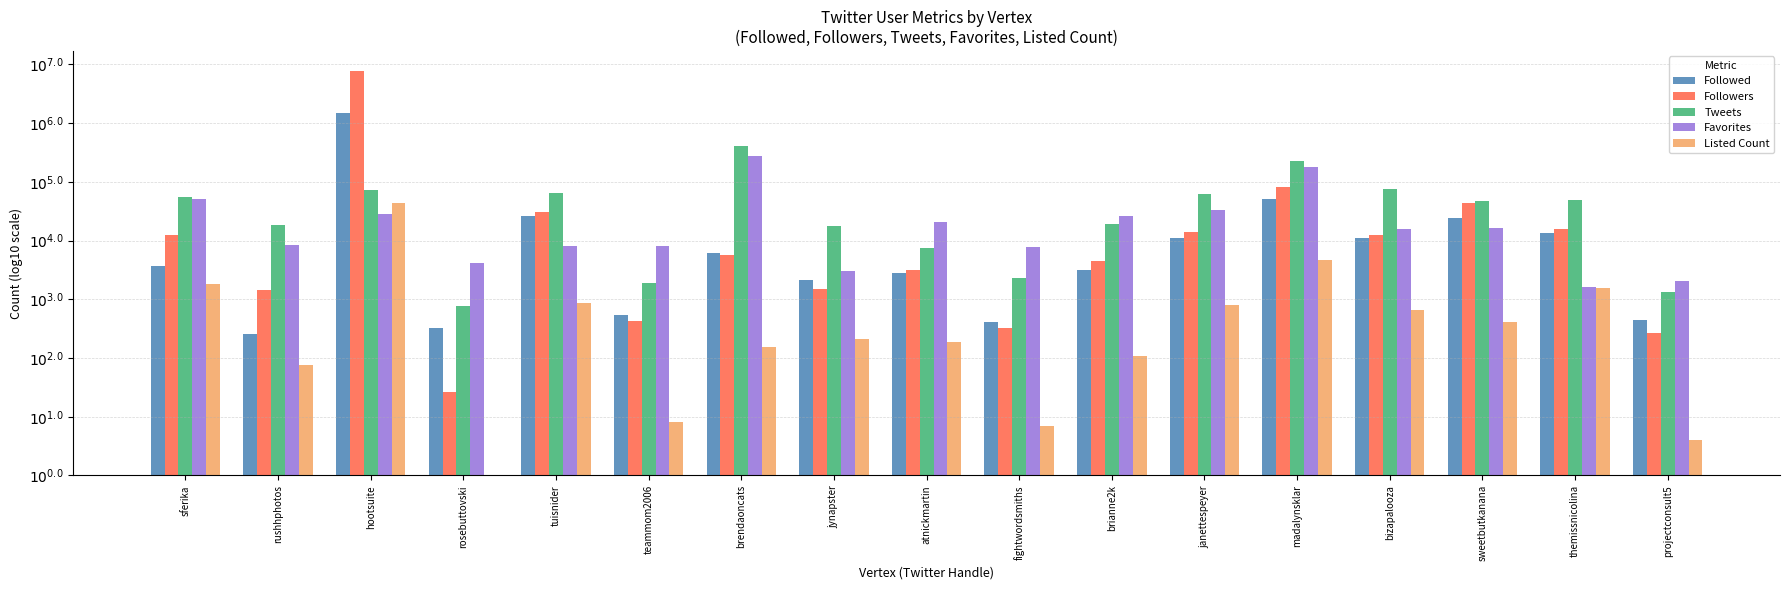

Rank the series at teammom2006 from highest to lowest value.

Favorites, Tweets, Followed, Followers, Listed Count